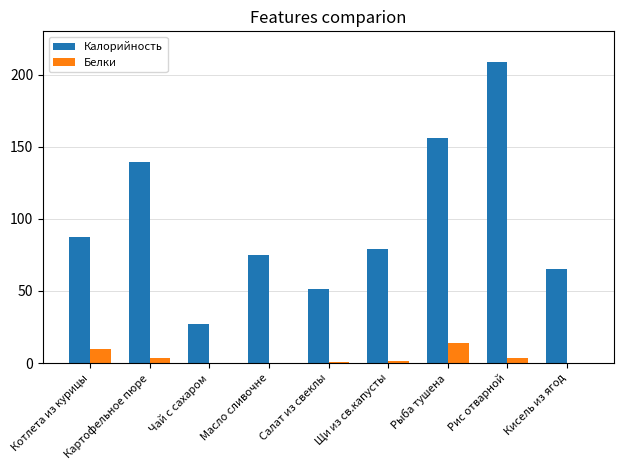

How many groups of bars are there?

9